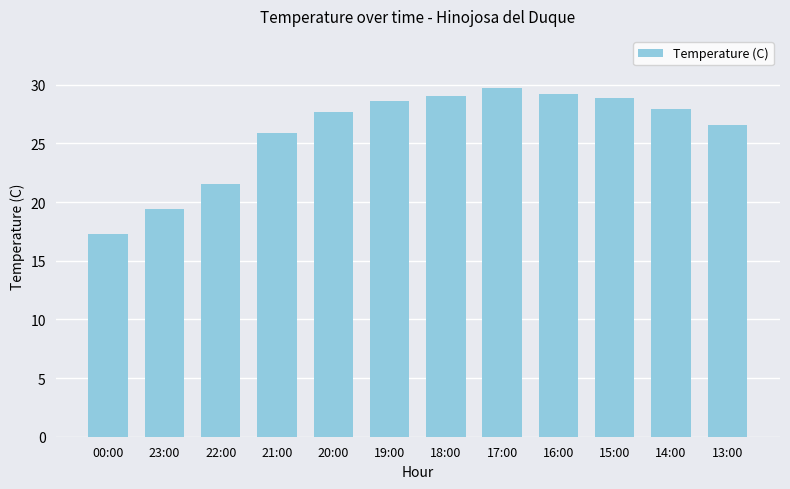

At which label does the data first exceed 27?

20:00